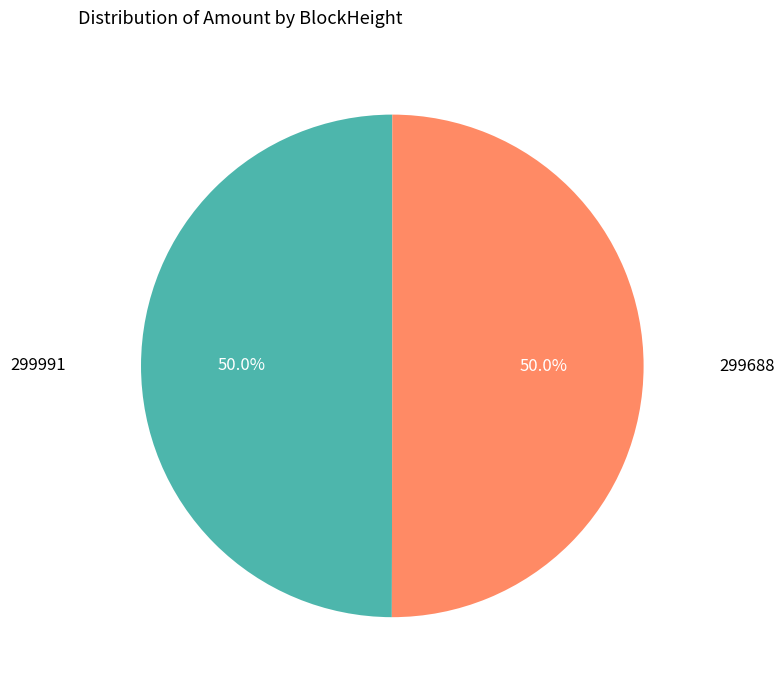

How many segments does this pie chart have?

2